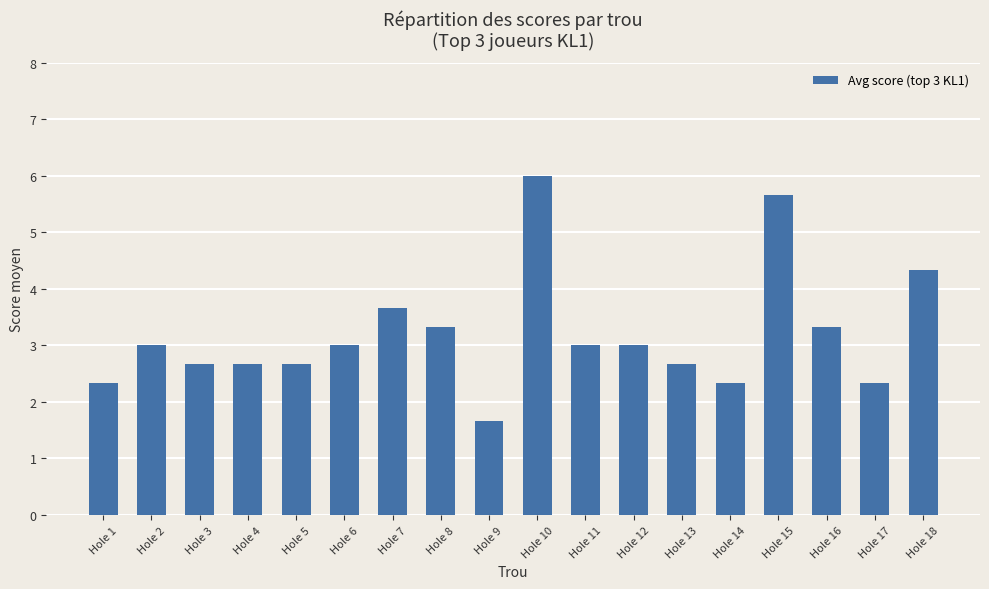

Are the bars horizontal?

No